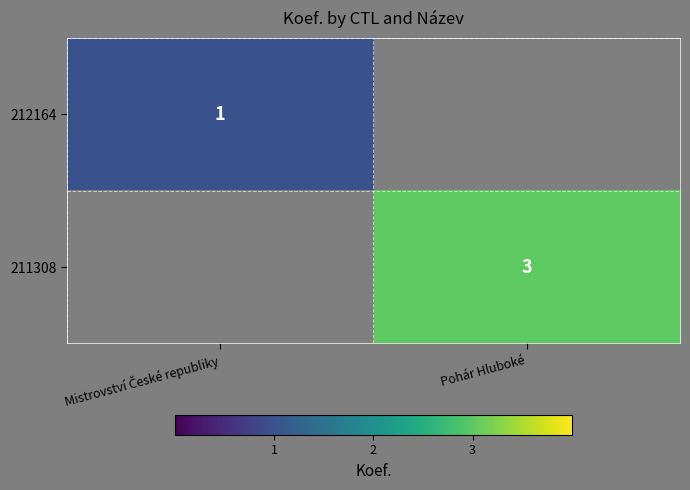

The value of 211308 at Pohár Hluboké is 5. True or false?

False